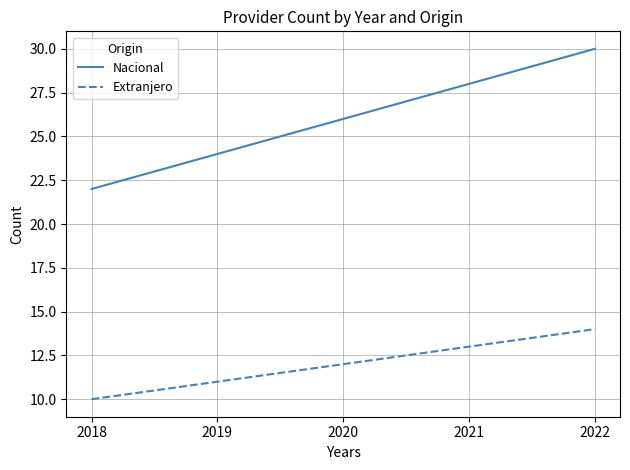

At which category is the sum across all series the highest?

2022